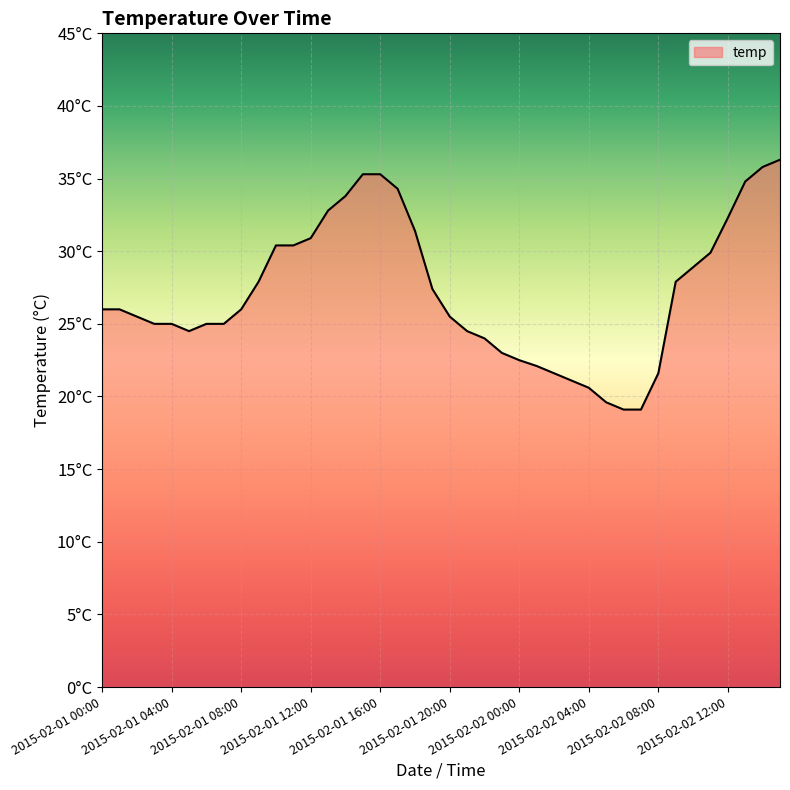

Is this an area chart (filled region under the line)?

Yes